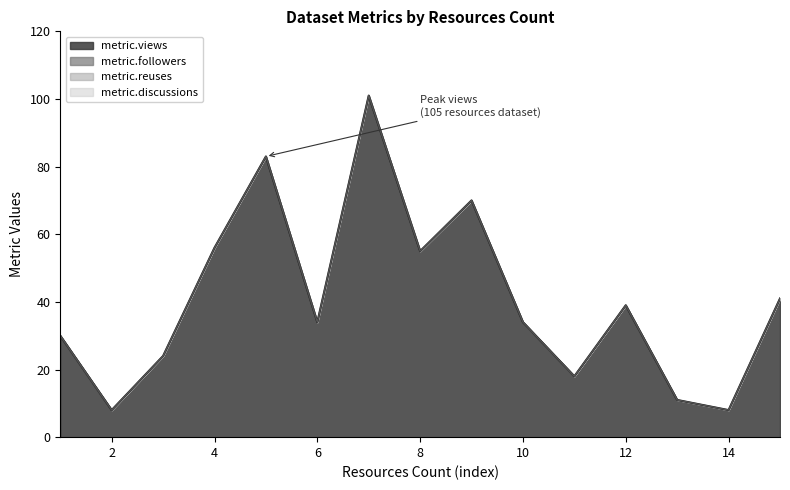

At which label is metric.reuses closest to 0?

1